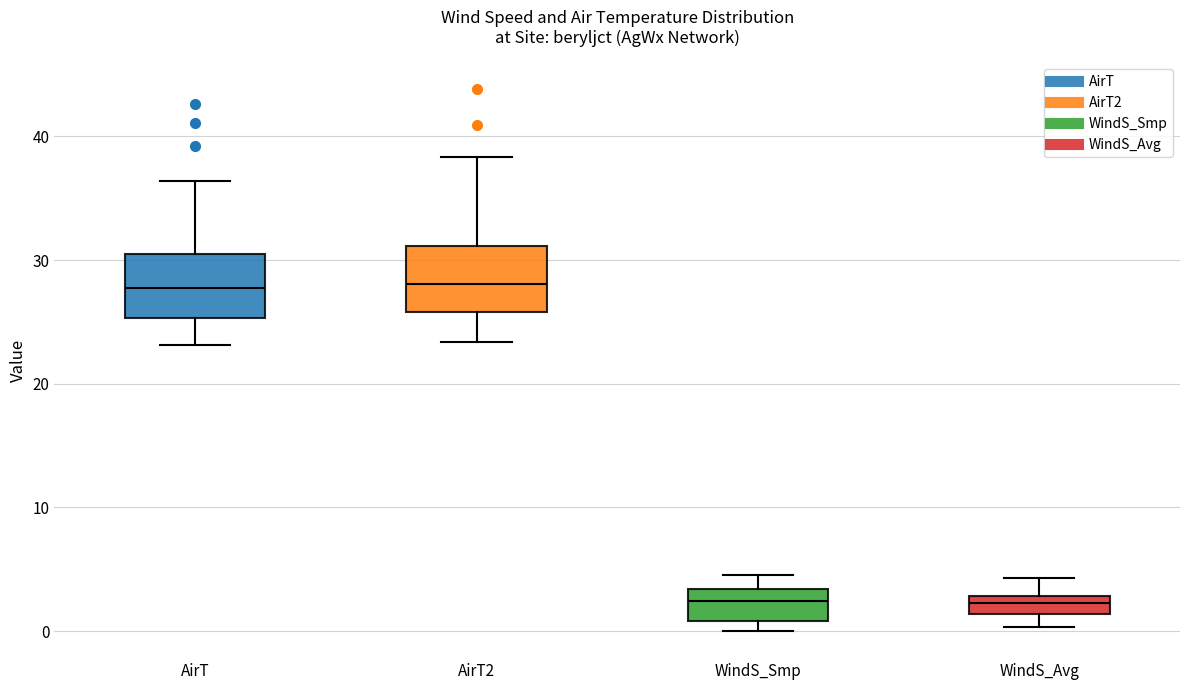

Where is the upper edge of the box for AirT2 on the y-axis? The values are not printed on the chart, so give them approximately, as read against the axis.

31